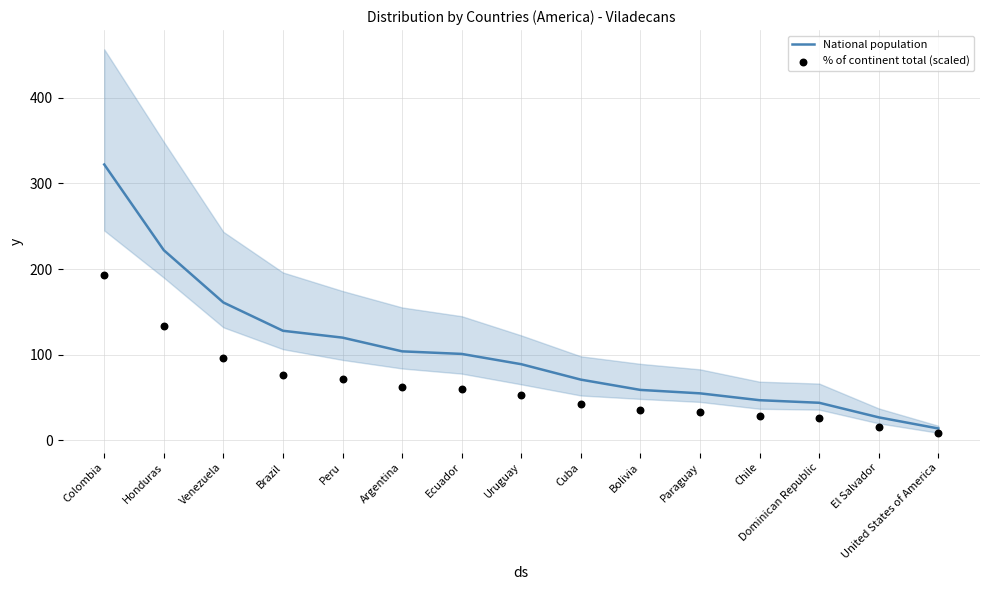

Which series has the largest total across all categories?

National population